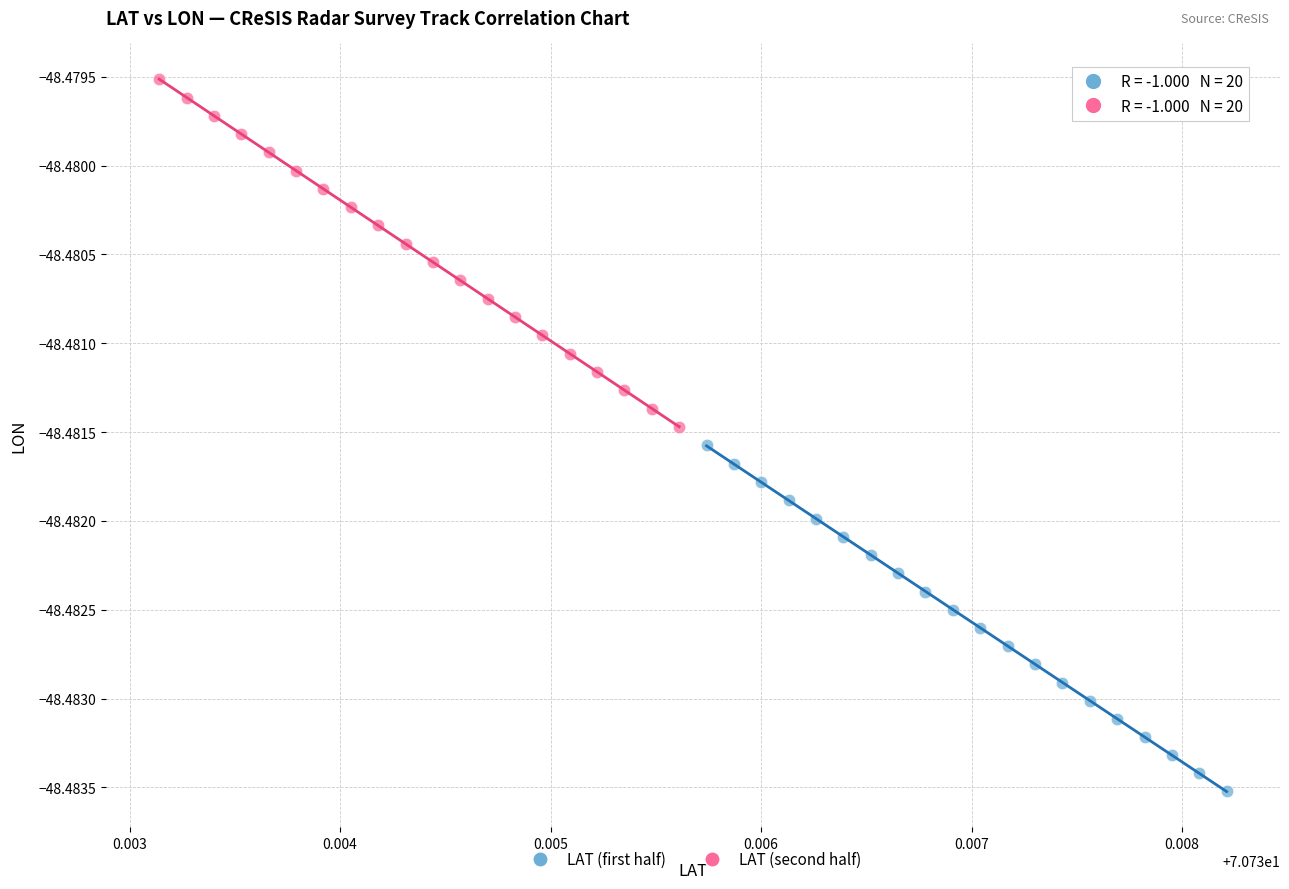

Which series has the widest spread of Y values?

LAT (second half)